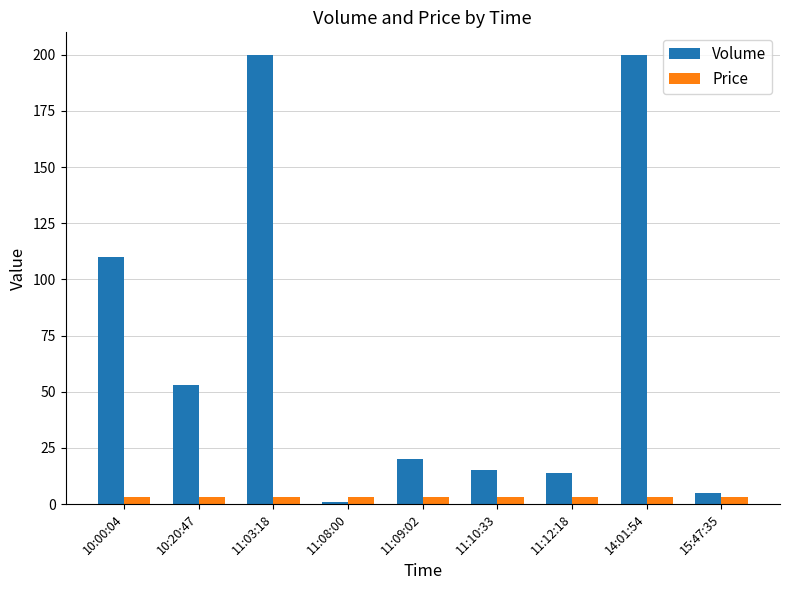

True or false: Volume has a value of 5.0 at 15:47:35.

True